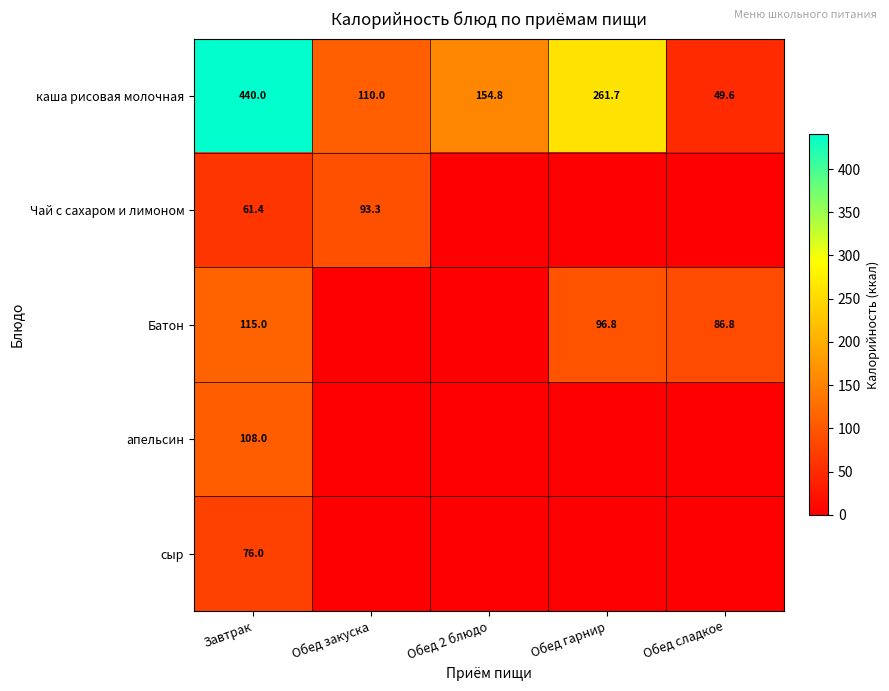

The Чай с сахаром и лимоном series shows 61.4 at Завтрак. True or false?

True